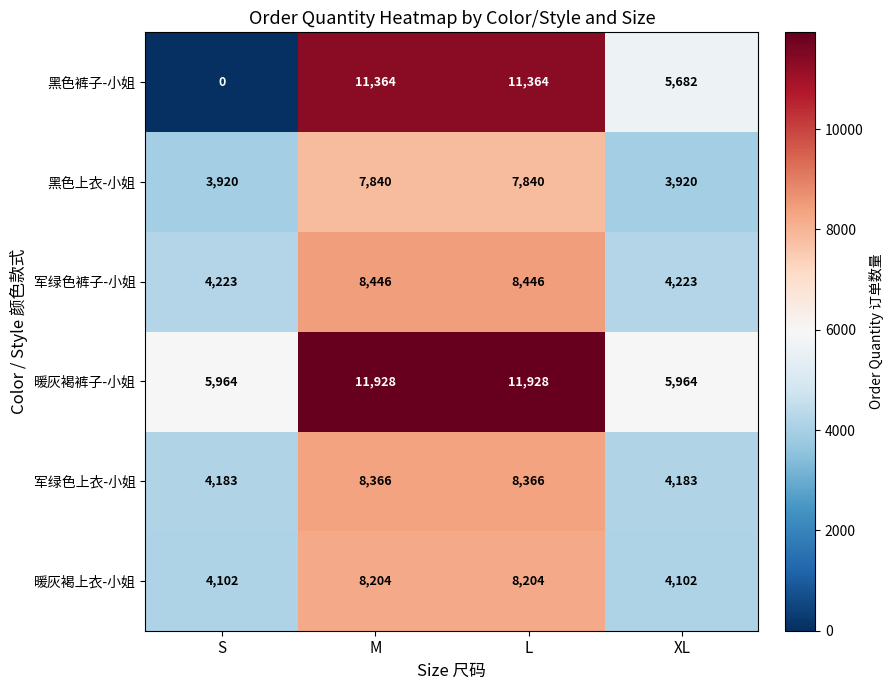

Which series has the largest total across all categories?

暖灰褐裤子-小姐